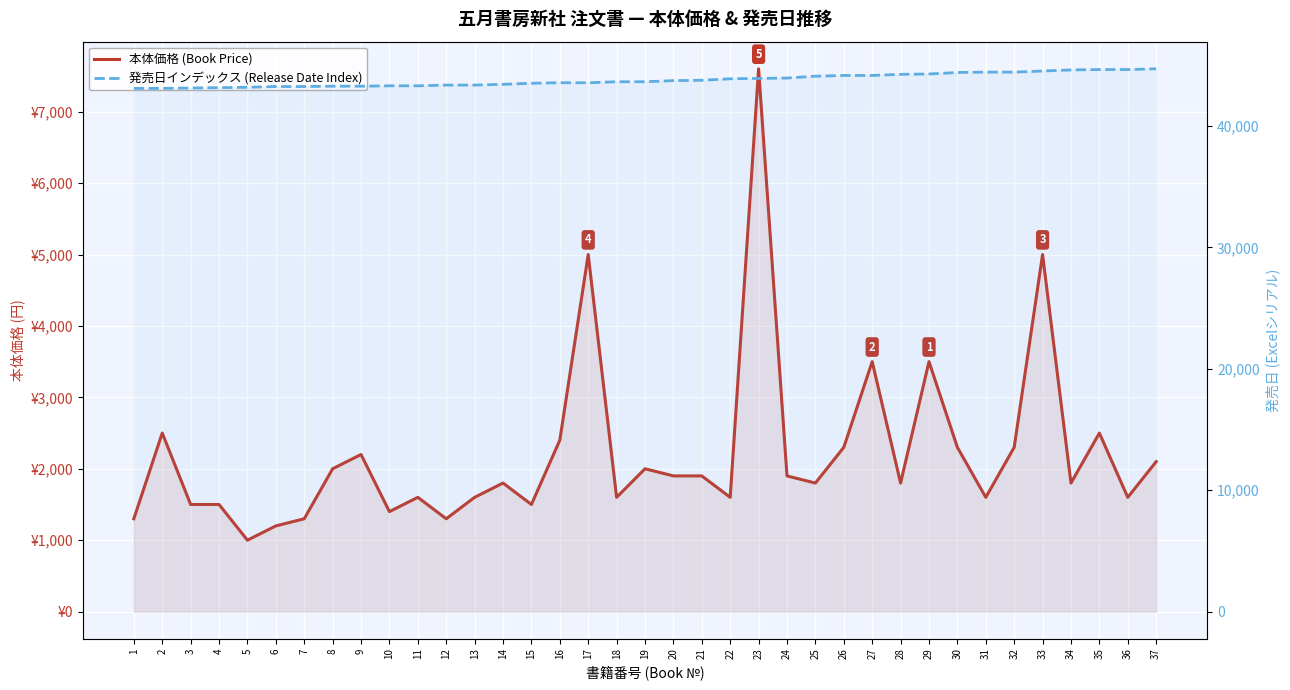

The 本体価格 (Book Price) series shows 2180 at 22. True or false?

False